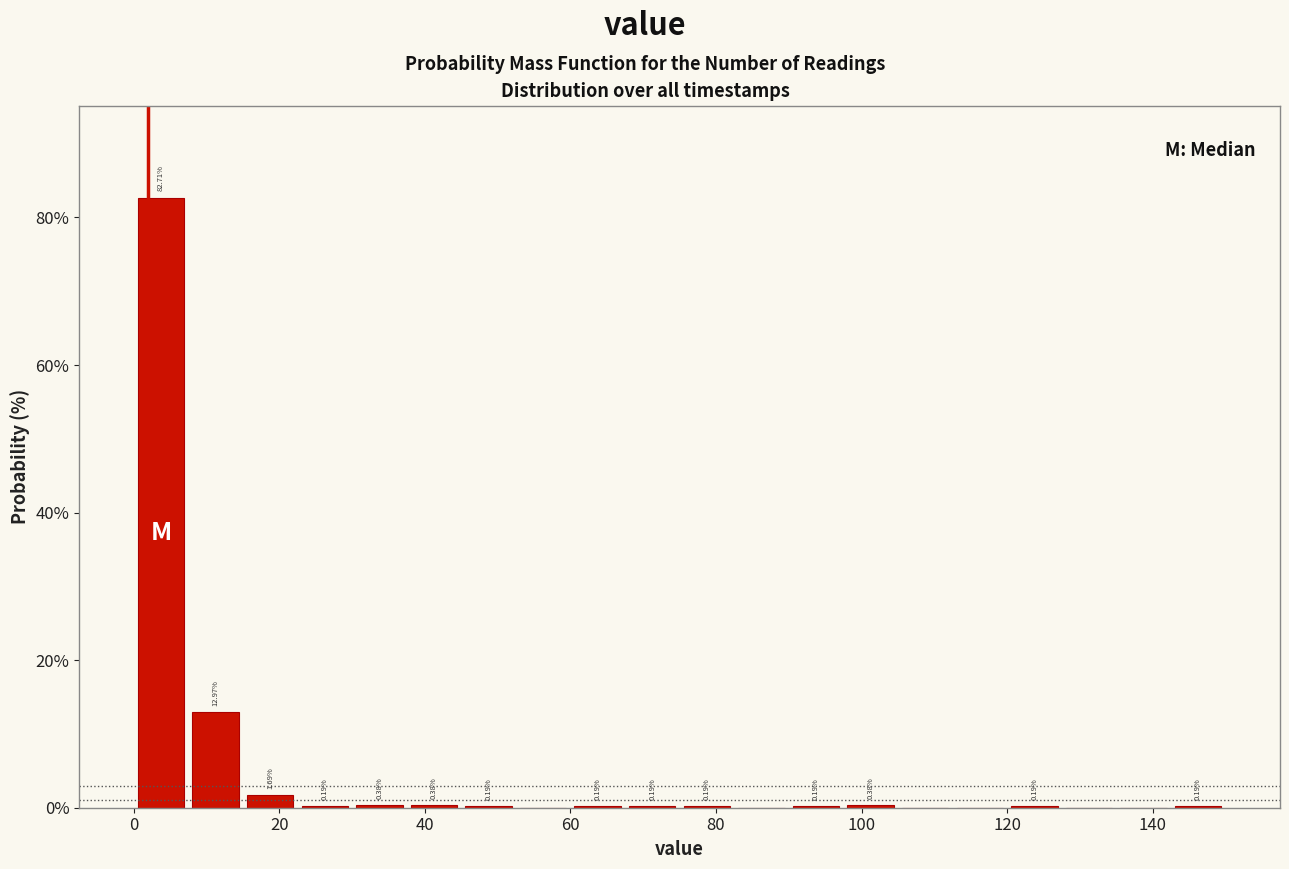

Around what value on the x-axis is the tallest bar? Give the approximate position of its centre, as read against the axis.

4